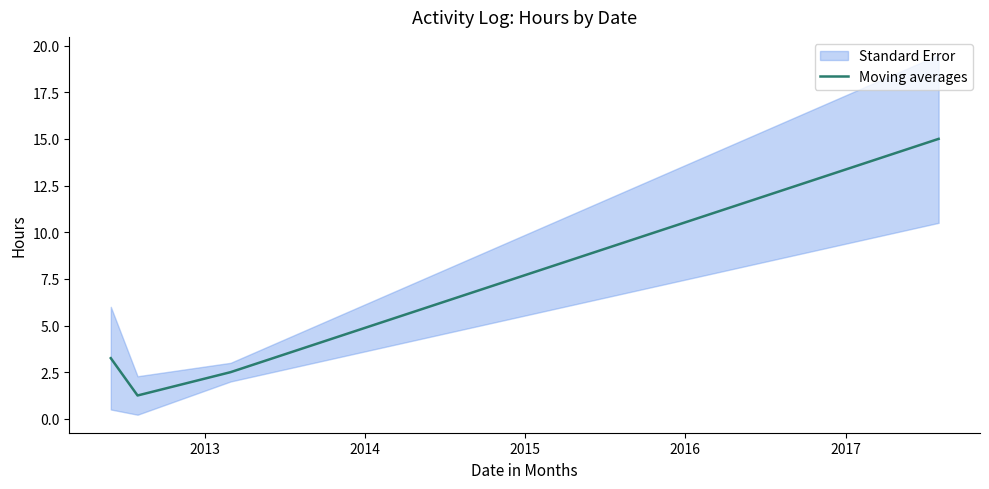

How many data points are above 3?

2